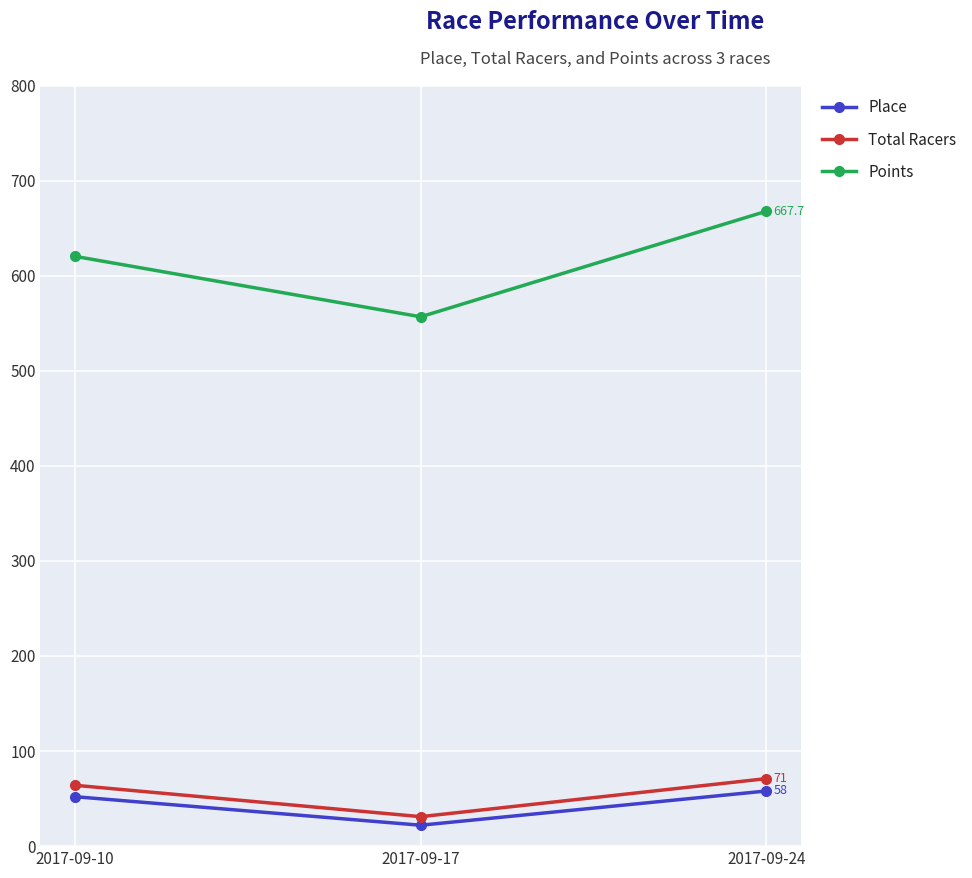

Reading right to left, list all the values displayed in this chart.

Place: 58.0	22.0	52.0
Total Racers: 71.0	31.0	64.0
Points: 667.7	556.7	620.3